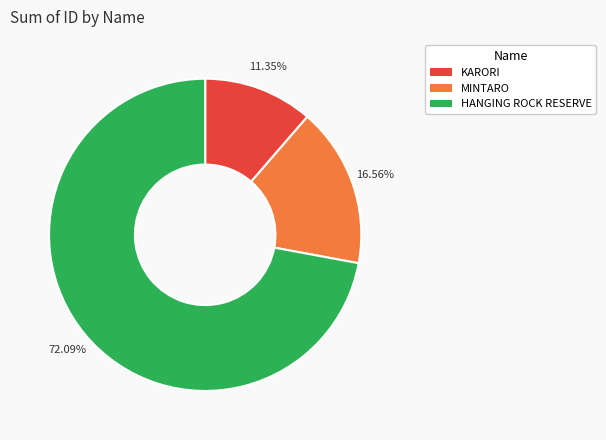

Is there any slice that represents more than half of the pie?

Yes